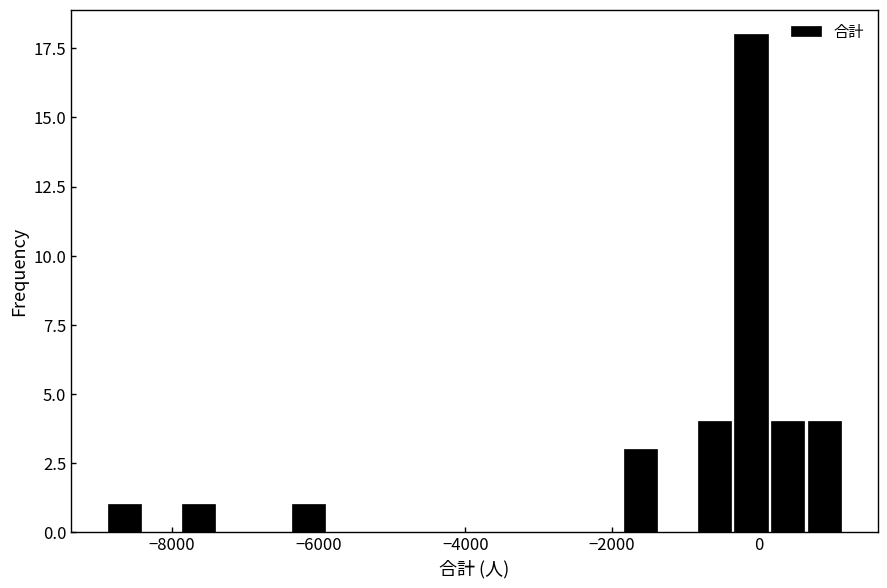

Read against the x-axis, roughly where is the centre of the tallest bar?

-200